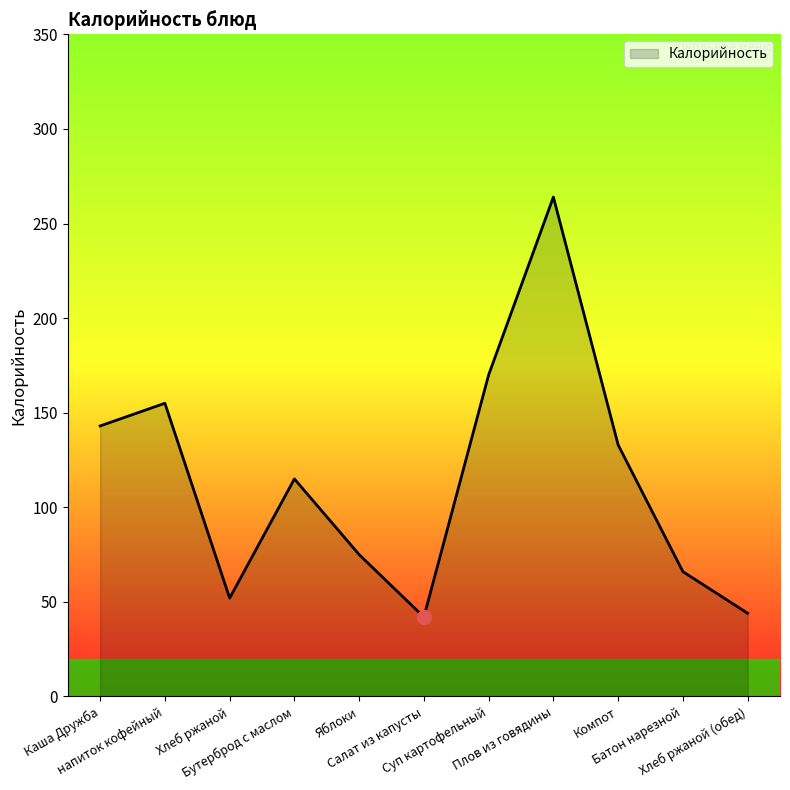

What is the difference between the maximum and minimum values?

222